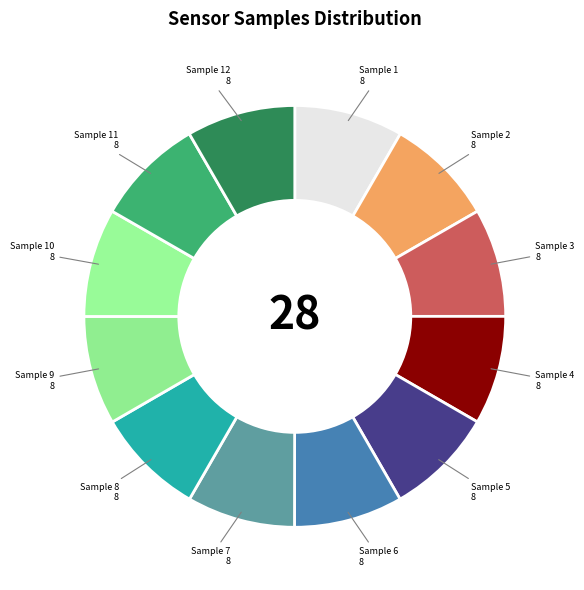

Count the number of slices in the pie.

12